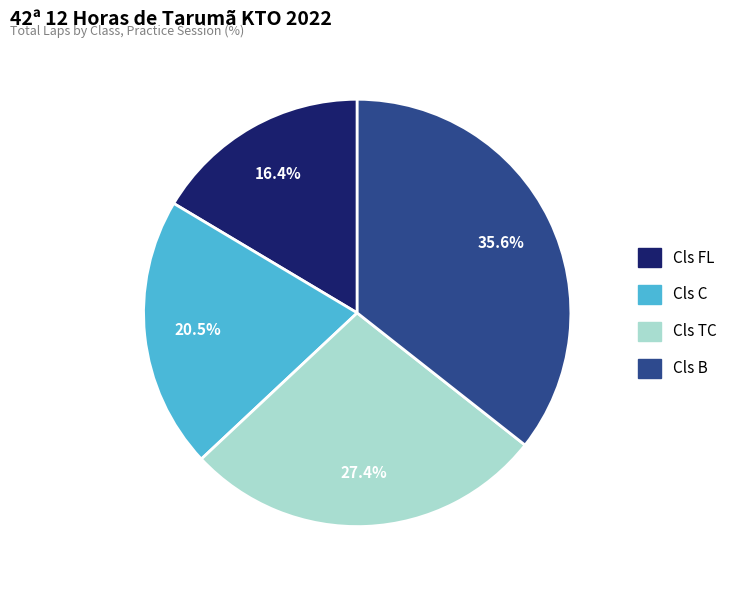

To the nearest percent, what is the average slice percentage?

25%